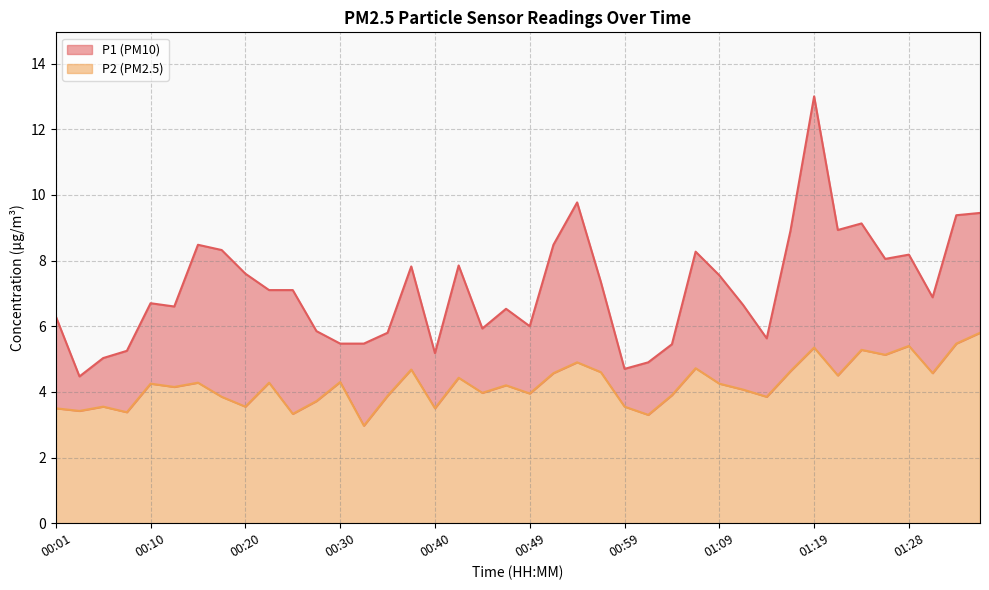

What is the total value across all series at 01:28?

8.2